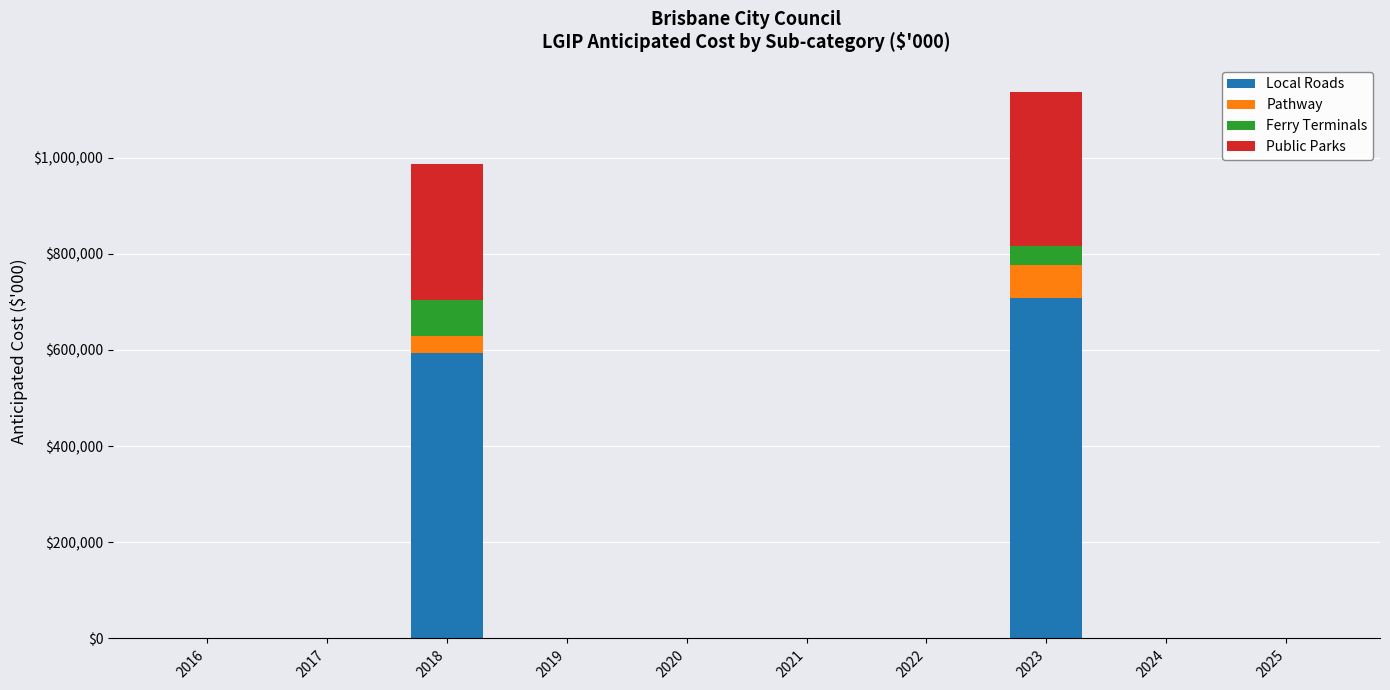

At which category is the sum across all series the highest?

2023